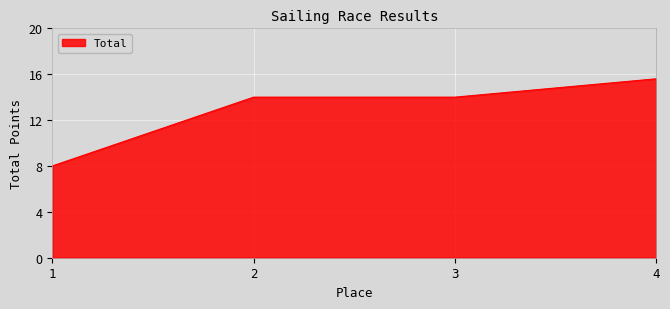

What is the sum of all values?

51.6